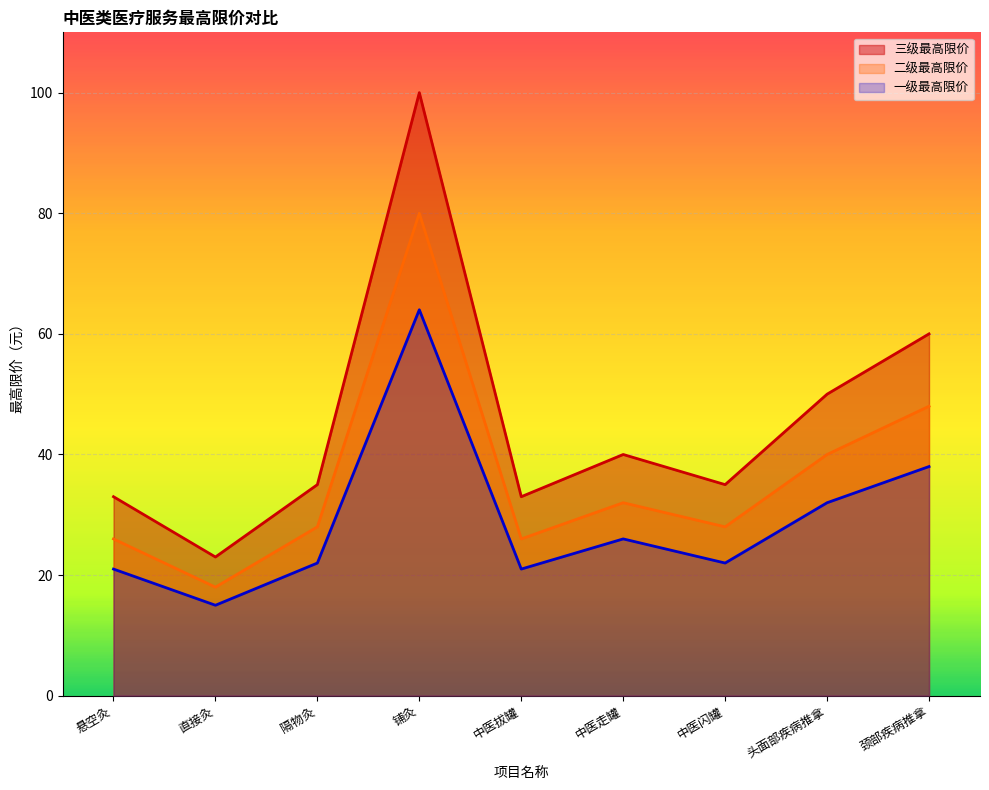

How many lines are shown in the chart?

3